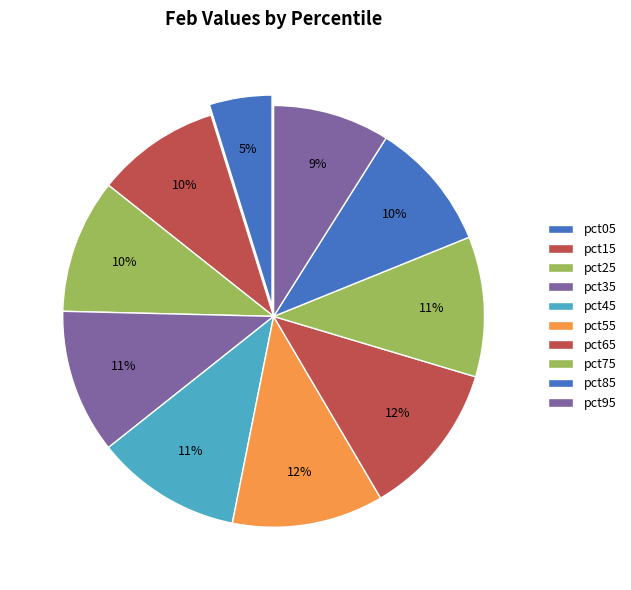

How much of the chart is everything except pct65?

88.1%